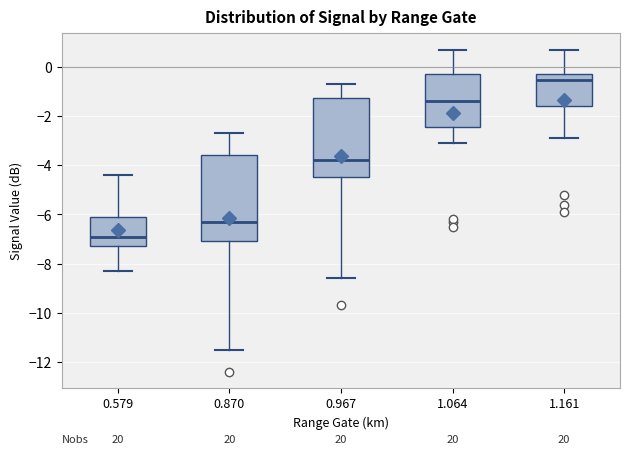

Which box is the tallest, from its lower edge to its upper edge?

0.870